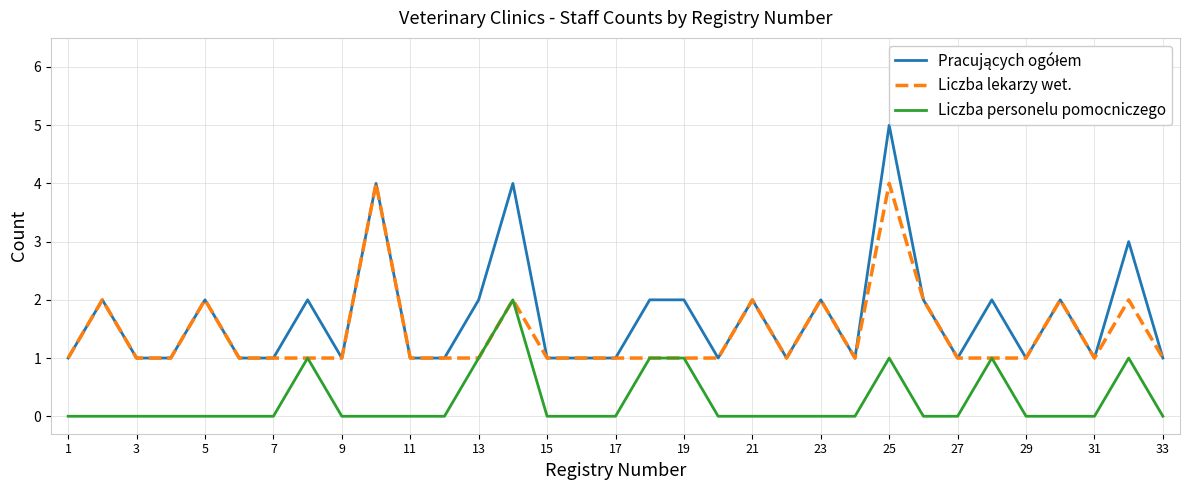

At which category is the sum across all series the highest?

25